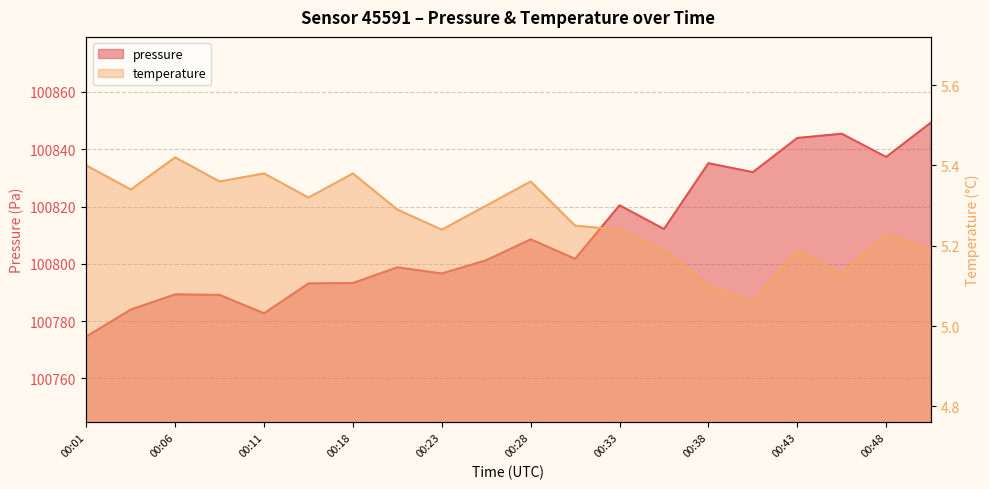

What is the value of the temperature point at the 8th from the left?

5.3